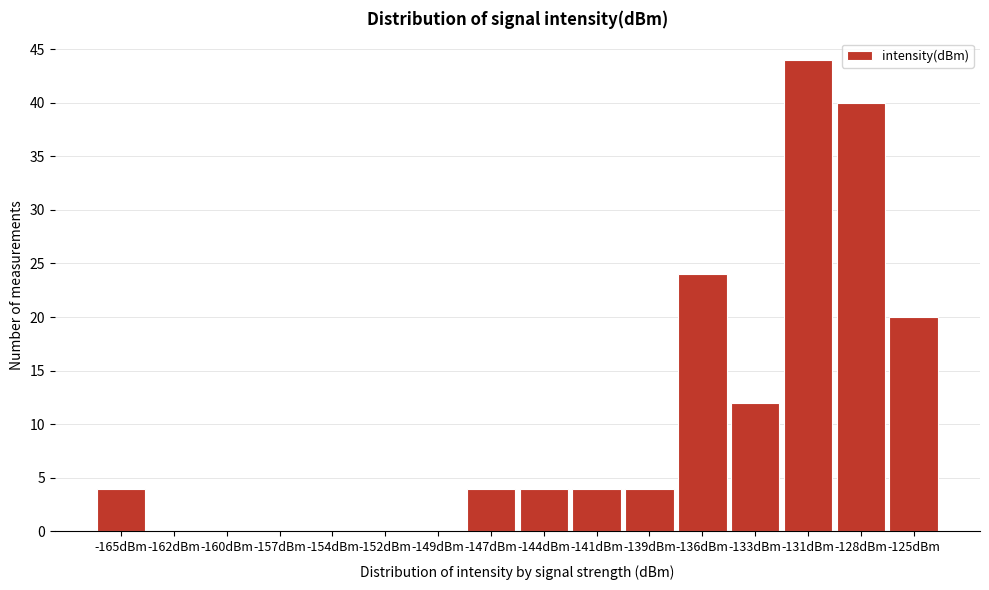

Reading right to left, what are all the values shown in this chart?

-125dBm=20	-128dBm=40	-131dBm=44	-133dBm=12	-136dBm=24	-139dBm=4	-141dBm=4	-144dBm=4	-147dBm=4	-149dBm=0	-152dBm=0	-154dBm=0	-157dBm=0	-160dBm=0	-162dBm=0	-165dBm=4